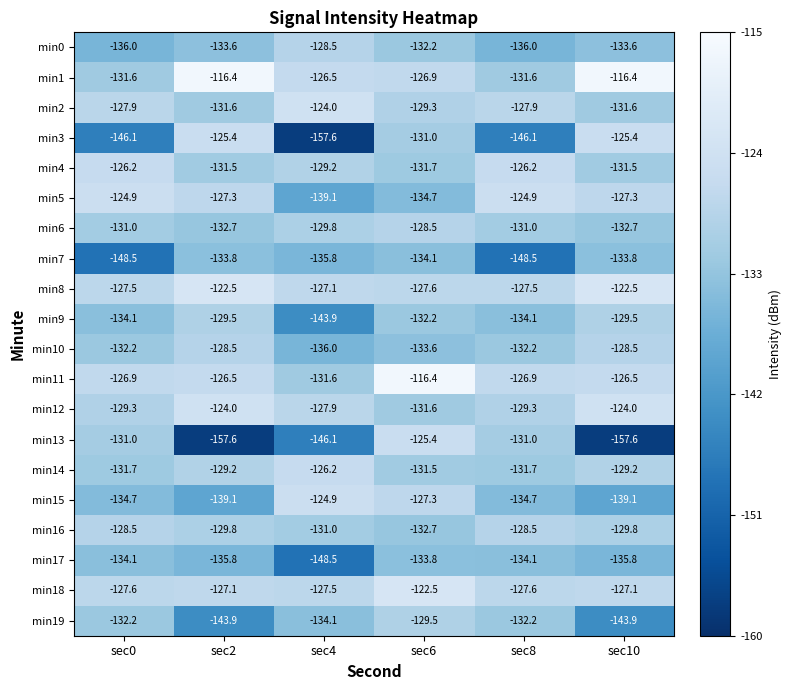

The min11 series shows -126.5 at sec2. True or false?

True